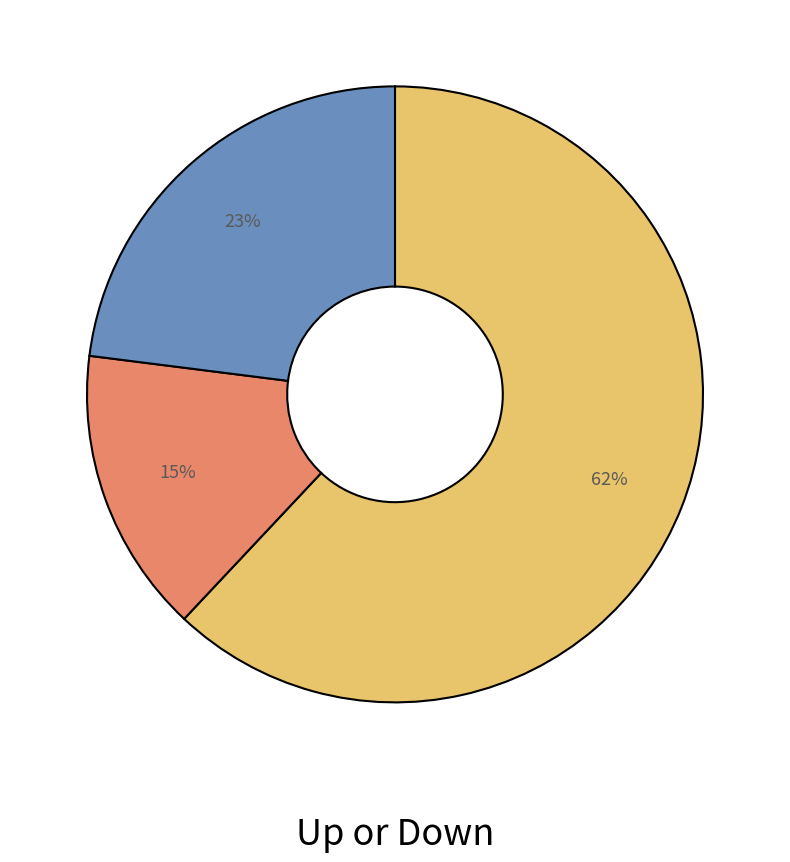

To the nearest percent, what is the difference between the largest and smallest slice percentages?

47%